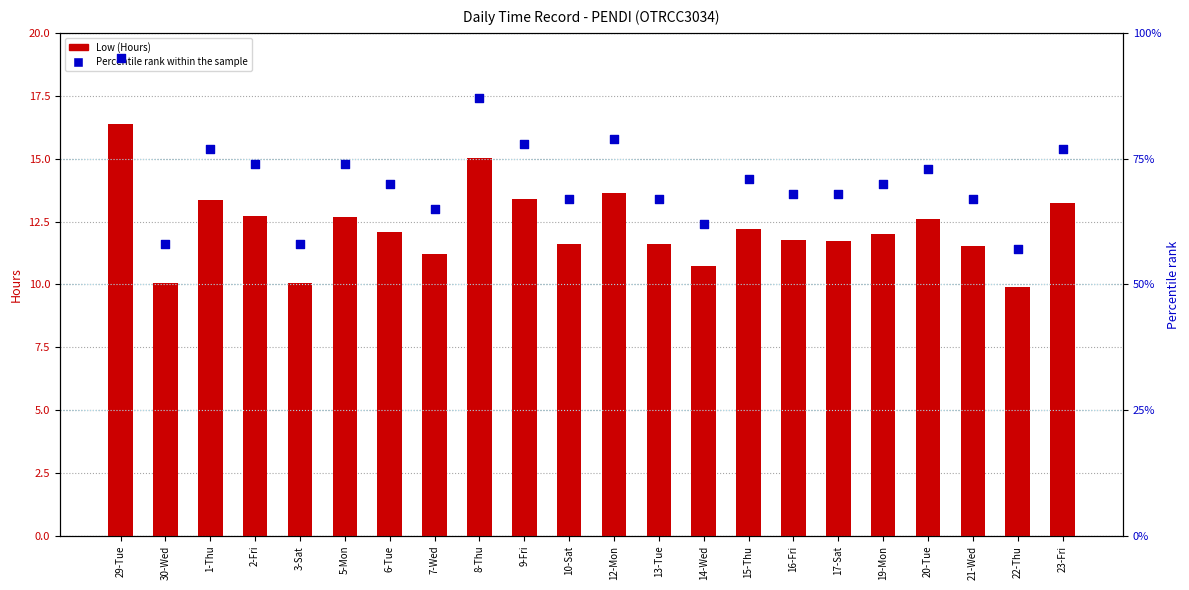

Which series reaches the maximum Y coordinate?

Percentile rank within the sample